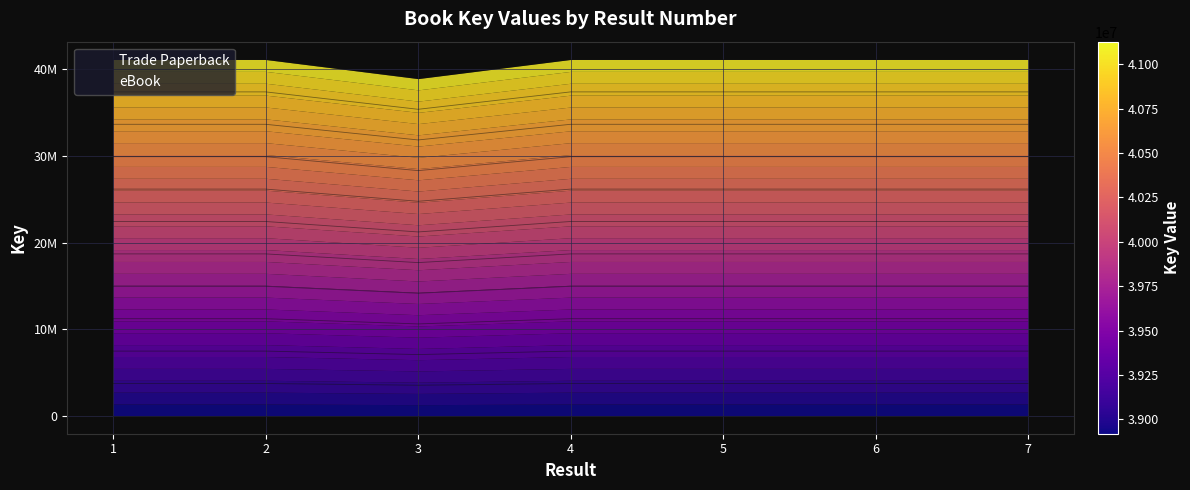

Is the value of eBook at 4 greater than the value of Trade Paperback at 6?

Yes